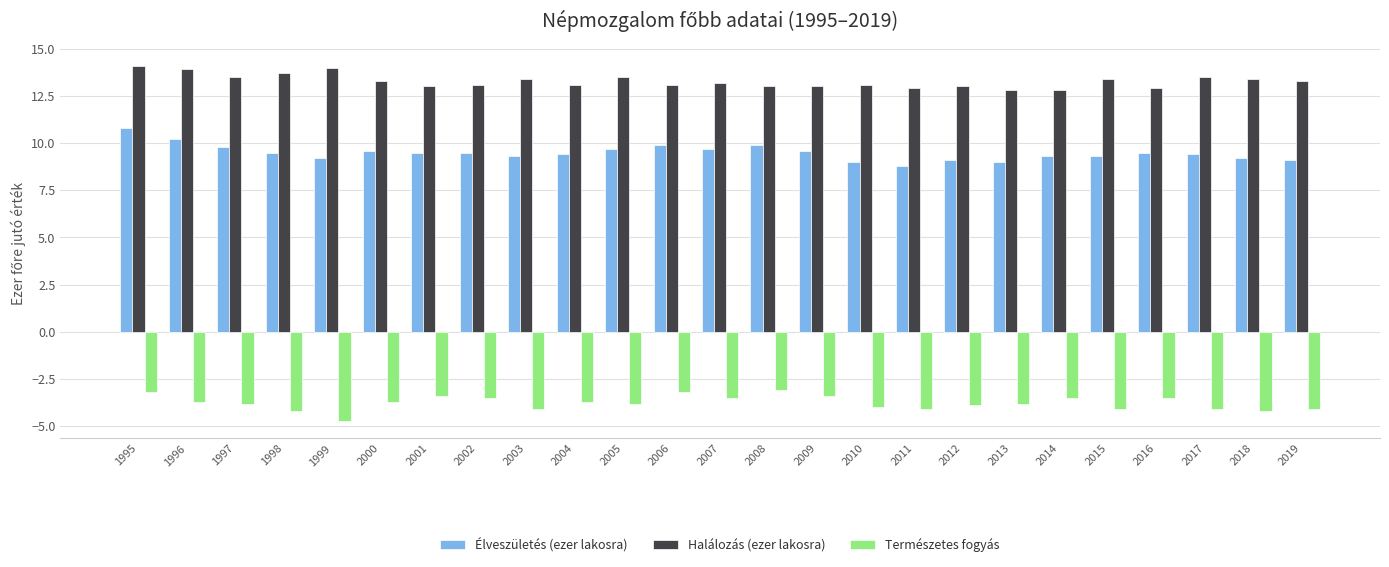

Is the value of Halálozás (ezer lakosra) at 2007 greater than the value of Természetes fogyás at 1996?

Yes